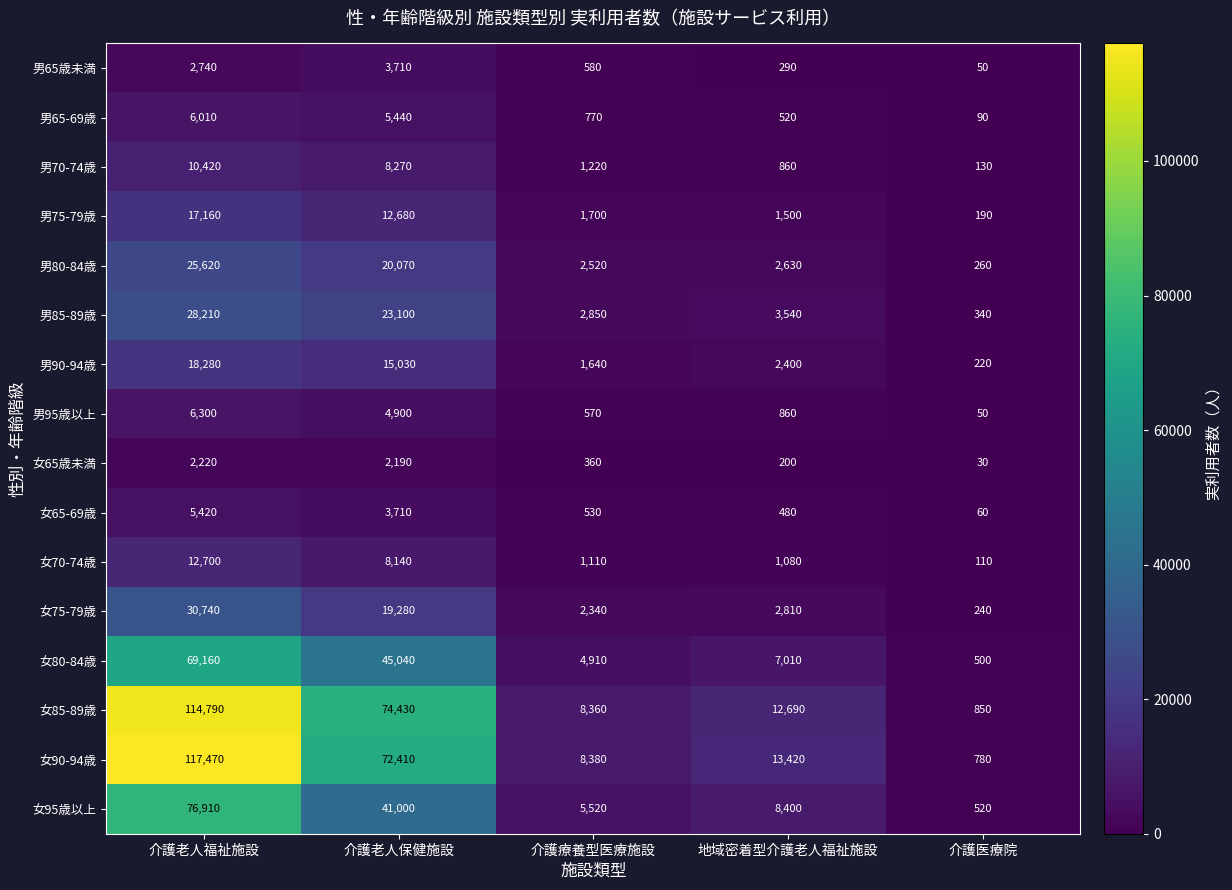

Where does the 男70-74歳 series first go above 1220?

介護老人福祉施設